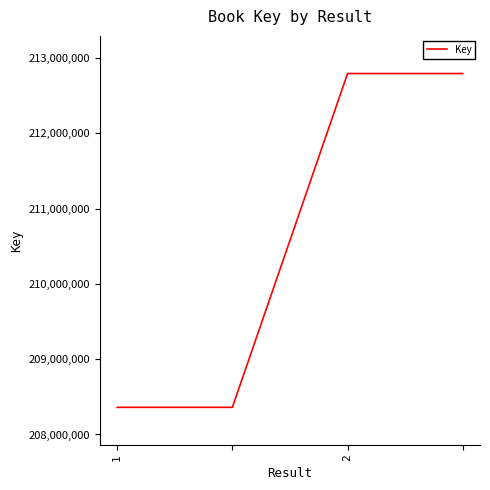

What is the difference between the maximum and minimum values?

4432923